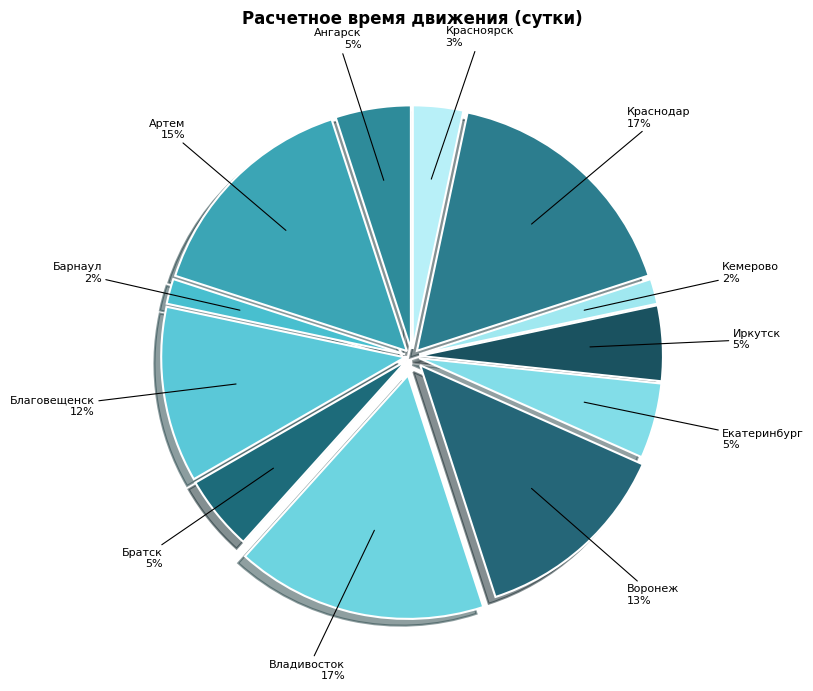

The Барнаул slice represents 9% of the pie. True or false?

False